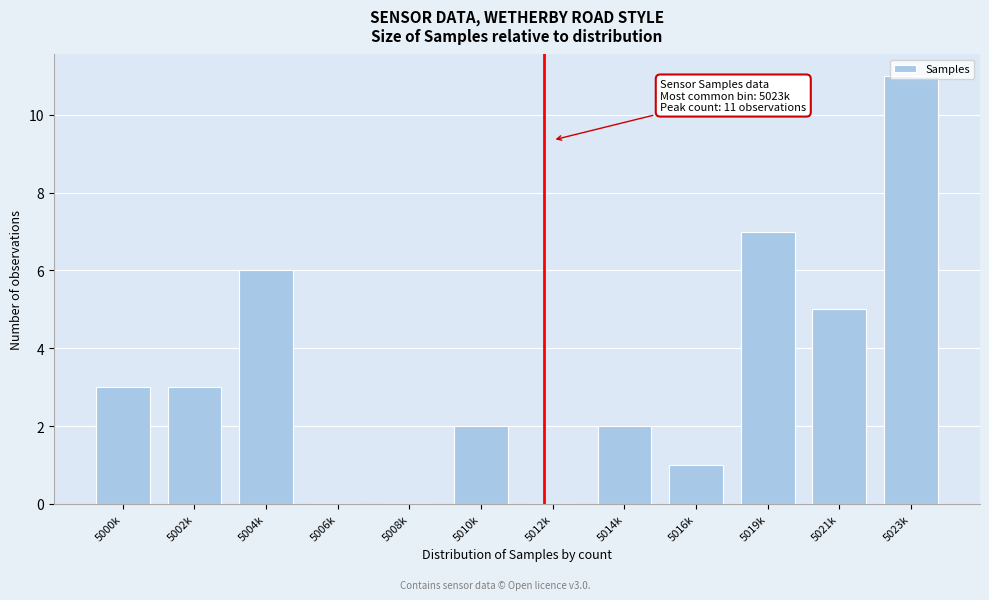

What is the greatest value displayed?

11